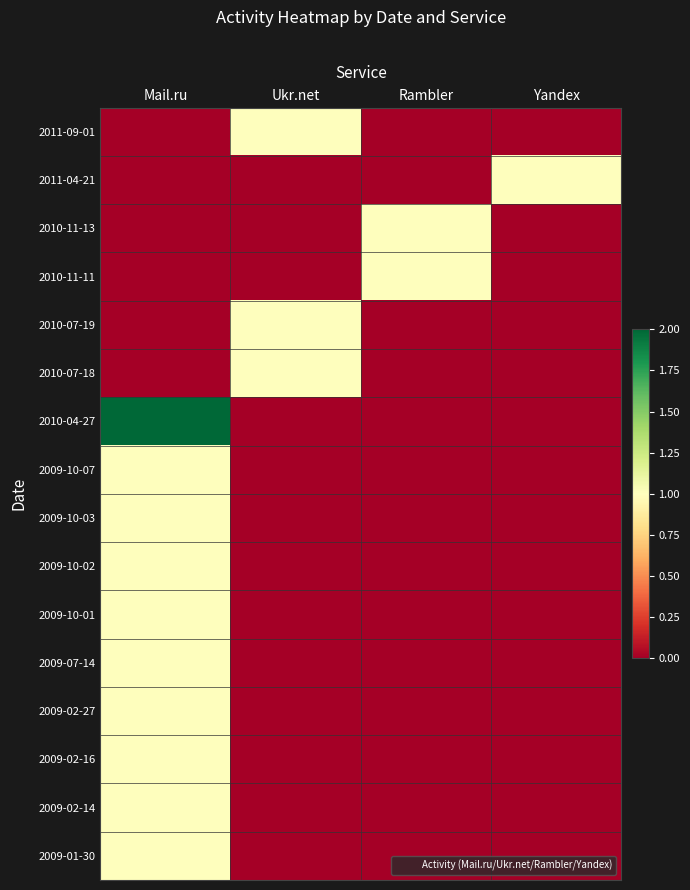

At which category is the sum across all series the highest?

Mail.ru